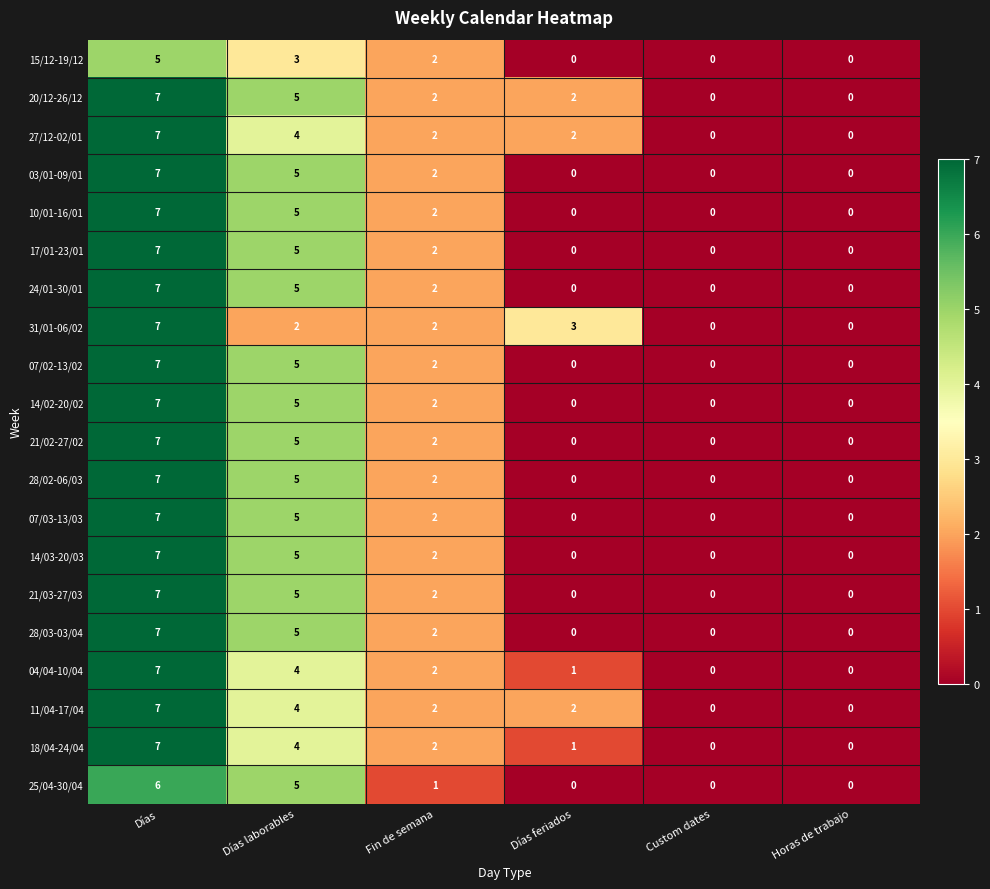

What is the total value across all series at Fin de semana?

39